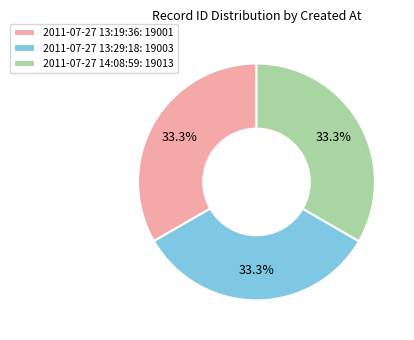

To the nearest percent, what portion does 2011-07-27 14:08:59 represent?

33%